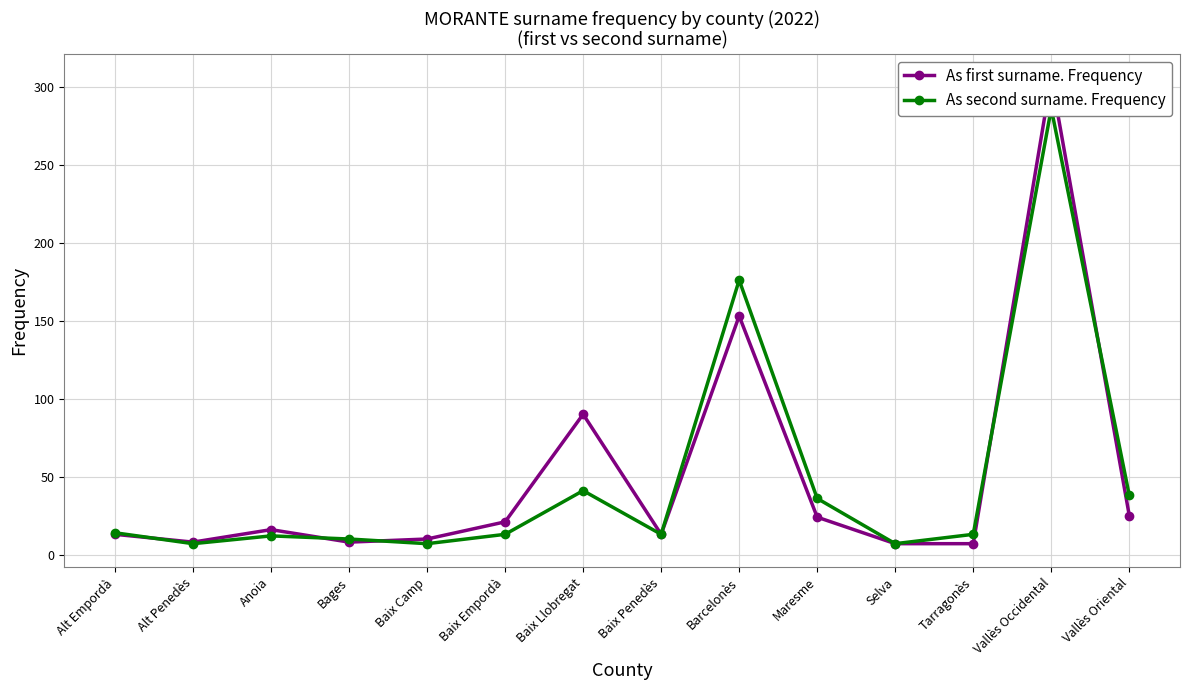

How many lines are shown in the chart?

2